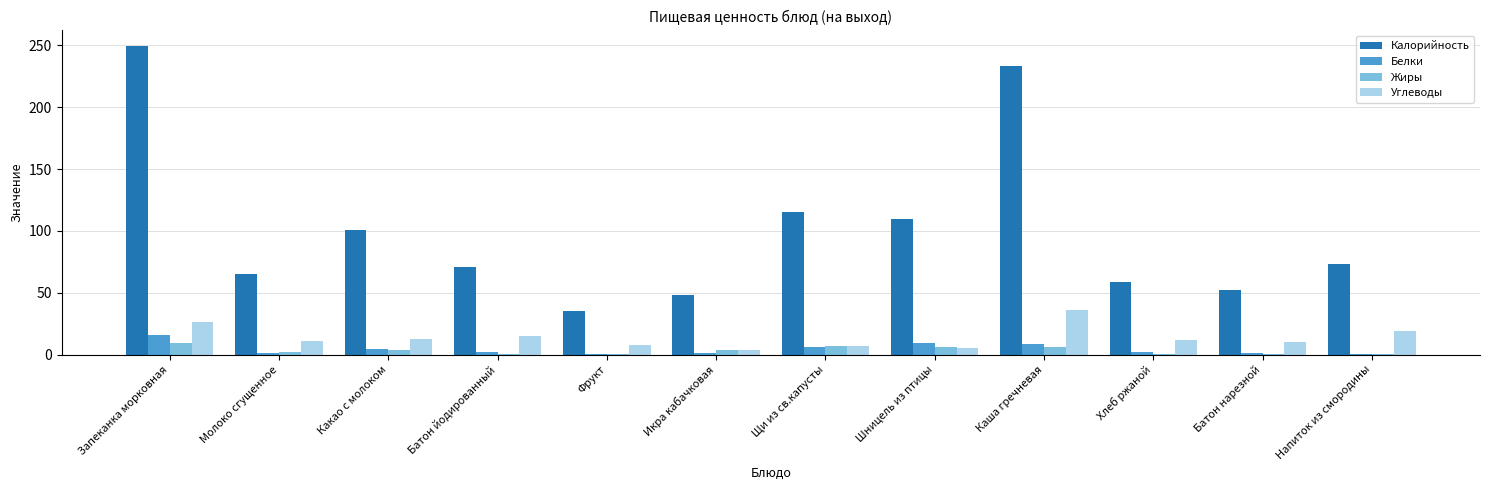

Which category has the highest value across all series?

Запеканка морковная